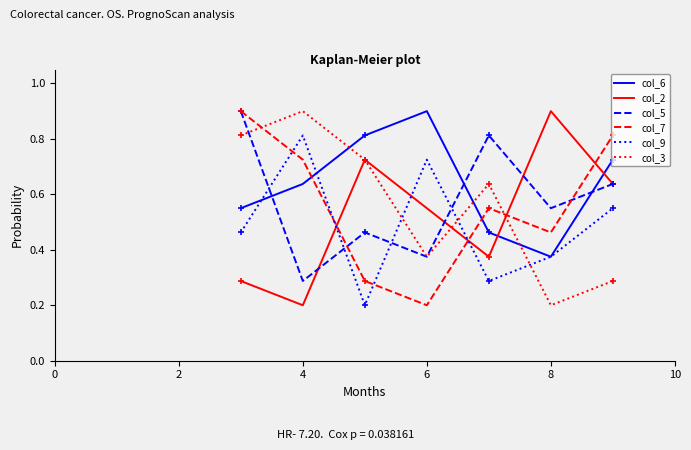

What is the greatest value displayed?

0.9